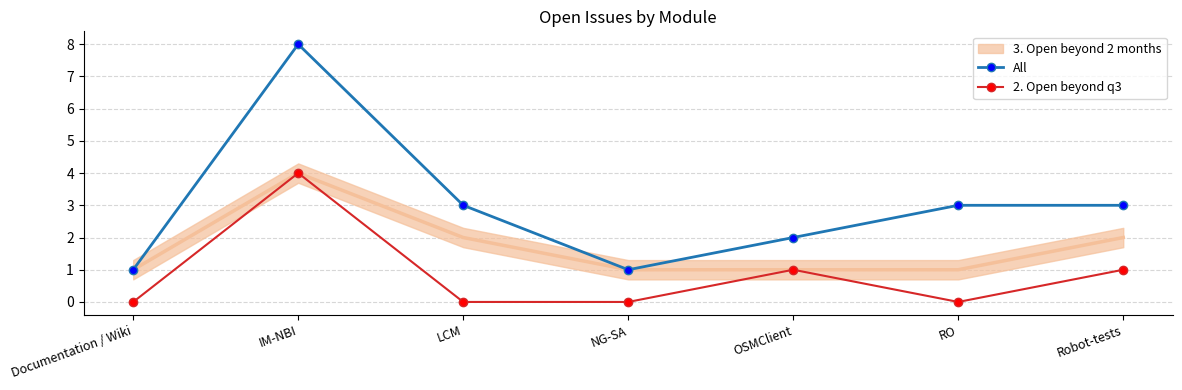

What is the minimum value for All?

1